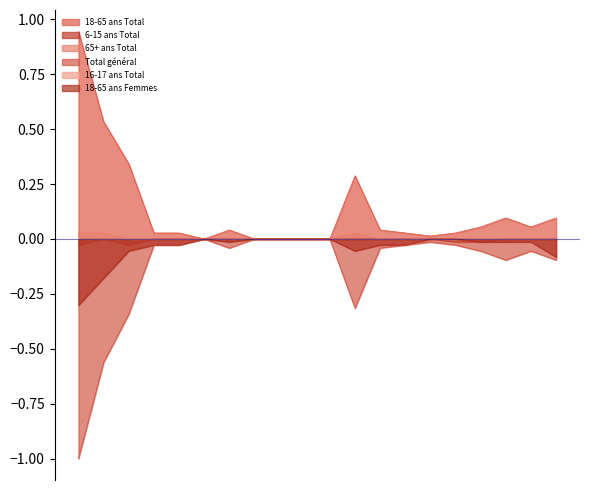

What is the minimum value shown in the chart?

-1.0